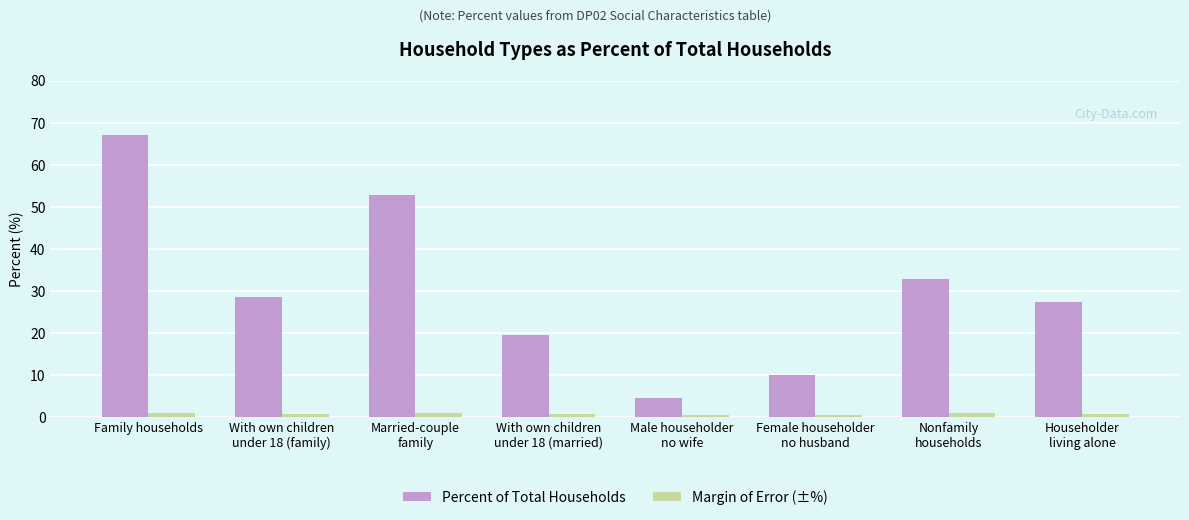

Count the number of data series in this chart.

2